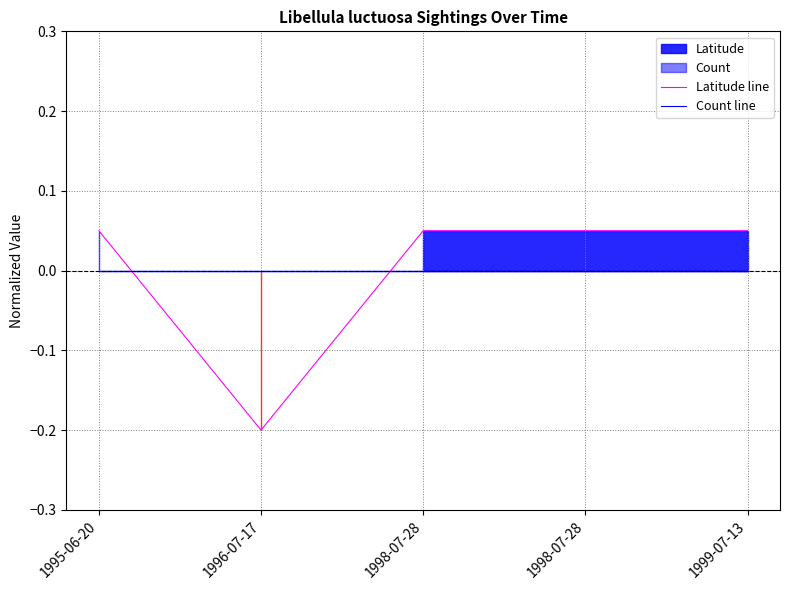

True or false: Count line and Latitude line cross at least once.

True